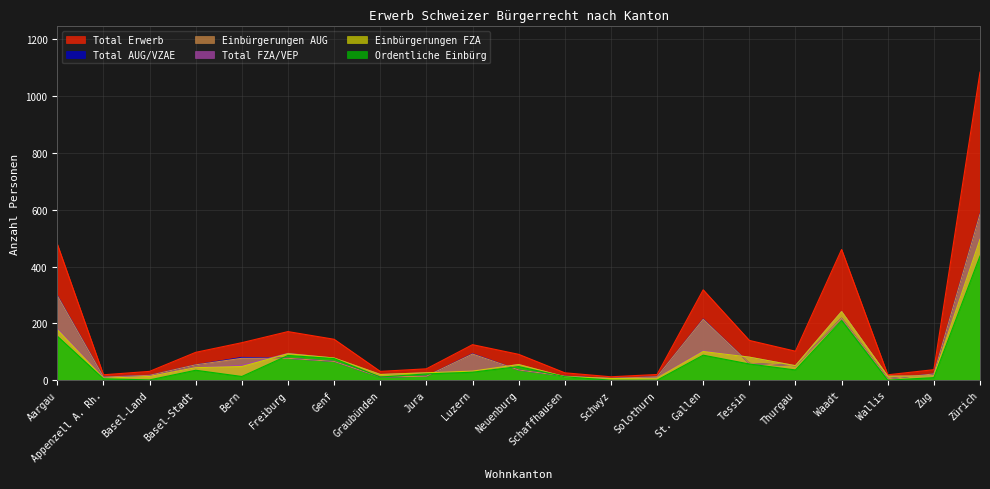

Between Waadt and Zürich, which is larger?

Zürich